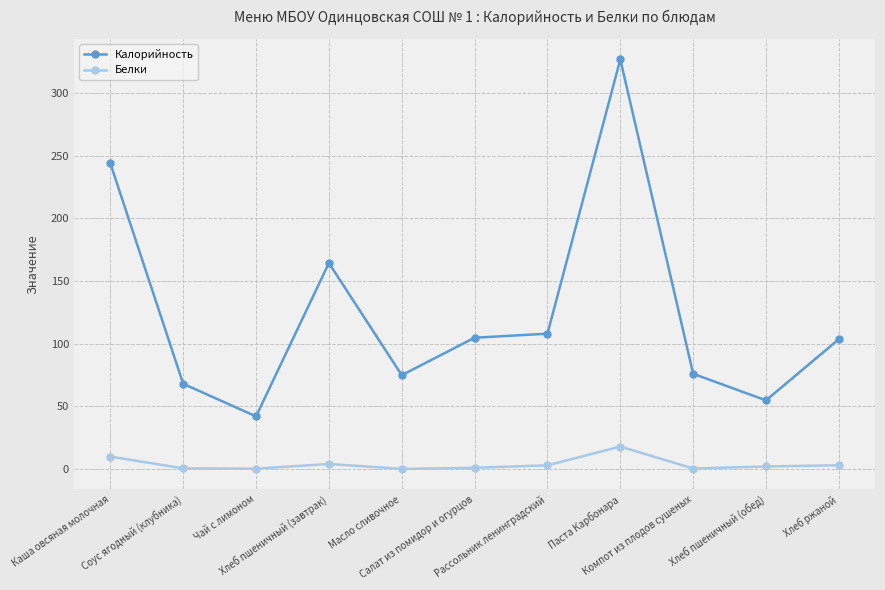

Where is the first local maximum for Калорийность?

Хлеб пшеничный (завтрак)